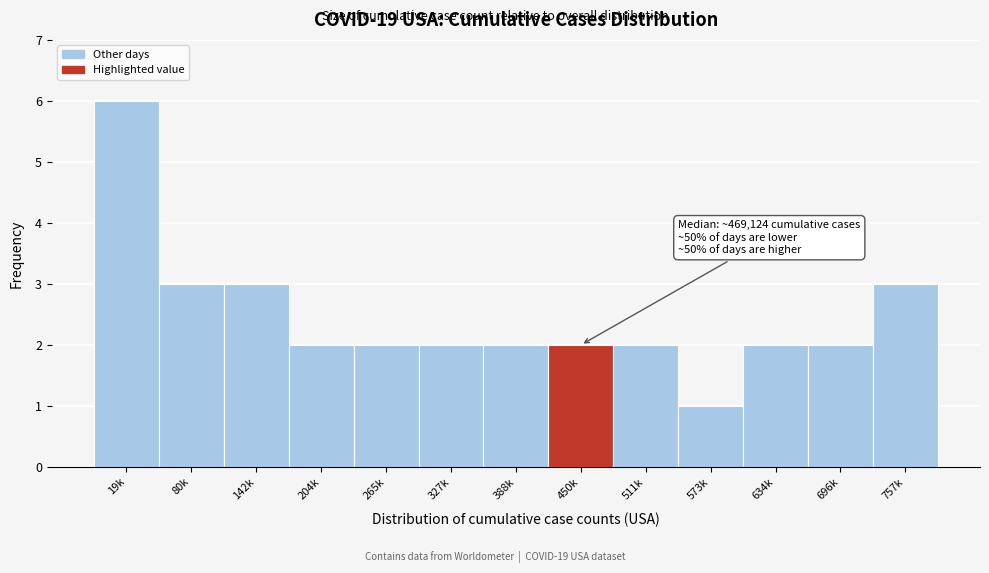

Reading left to right, what are all the values shown in this chart?

6	3	3	2	2	2	2	2	2	1	2	2	3